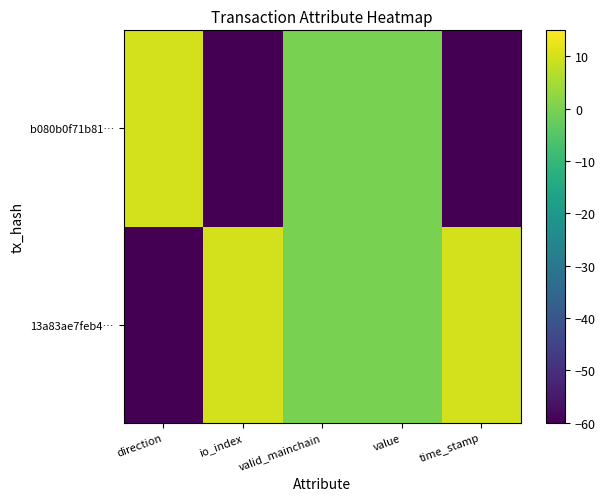

Which series has the widest spread of values?

13a83ae7feb4…